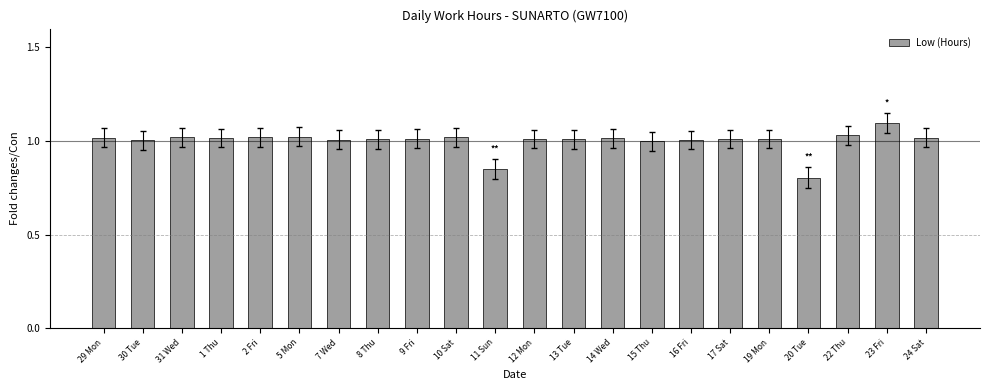

What position from the right is 10 Sat?

13